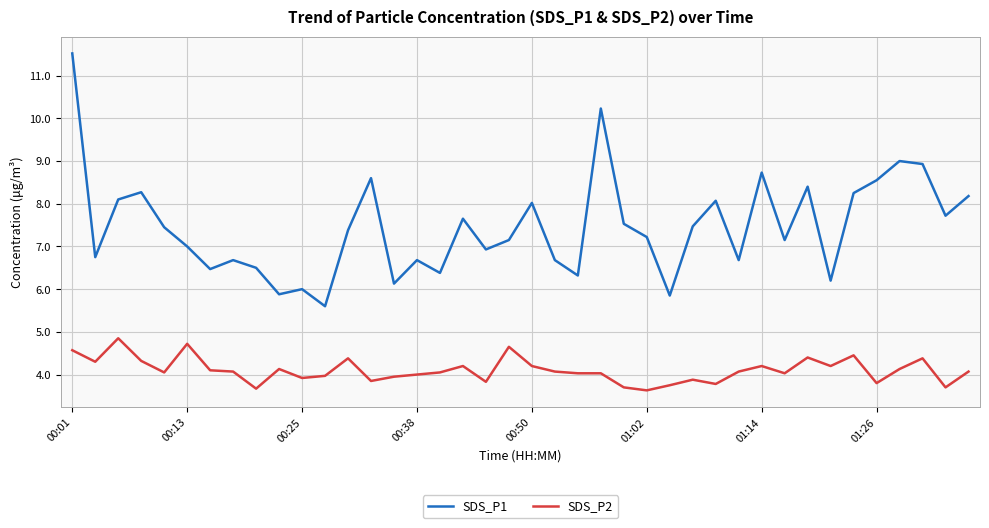

What is the difference between the maximum and minimum values in the SDS_P2 series?

1.2